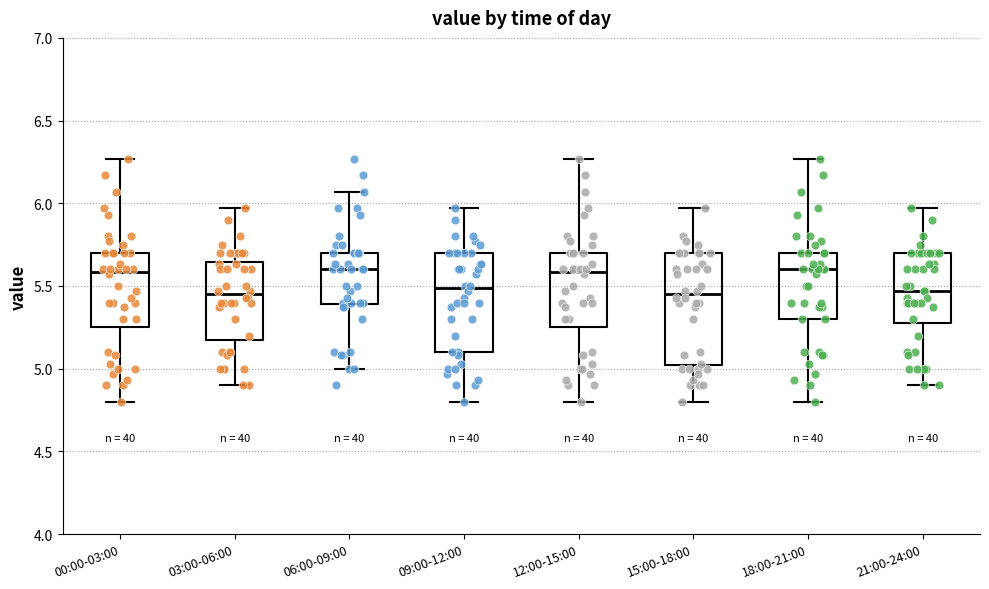

Reading left to right, transcribe this box plot: for each box, give where its median line is, the range the box spans, and where its two whiskers end, as read against the y-axis. The values are not printed on the chart, so give them approximately, as read against the axis.

00:00-03:00: median 5.60, box 5.25 to 5.70, whiskers 4.80 to 6.25
03:00-06:00: median 5.45, box 5.20 to 5.65, whiskers 4.90 to 5.95
06:00-09:00: median 5.60, box 5.40 to 5.70, whiskers 5.00 to 6.05
09:00-12:00: median 5.50, box 5.10 to 5.70, whiskers 4.80 to 5.95
12:00-15:00: median 5.60, box 5.25 to 5.70, whiskers 4.80 to 6.25
15:00-18:00: median 5.45, box 5.00 to 5.70, whiskers 4.80 to 5.95
18:00-21:00: median 5.60, box 5.30 to 5.70, whiskers 4.80 to 6.25
21:00-24:00: median 5.45, box 5.30 to 5.70, whiskers 4.90 to 5.95